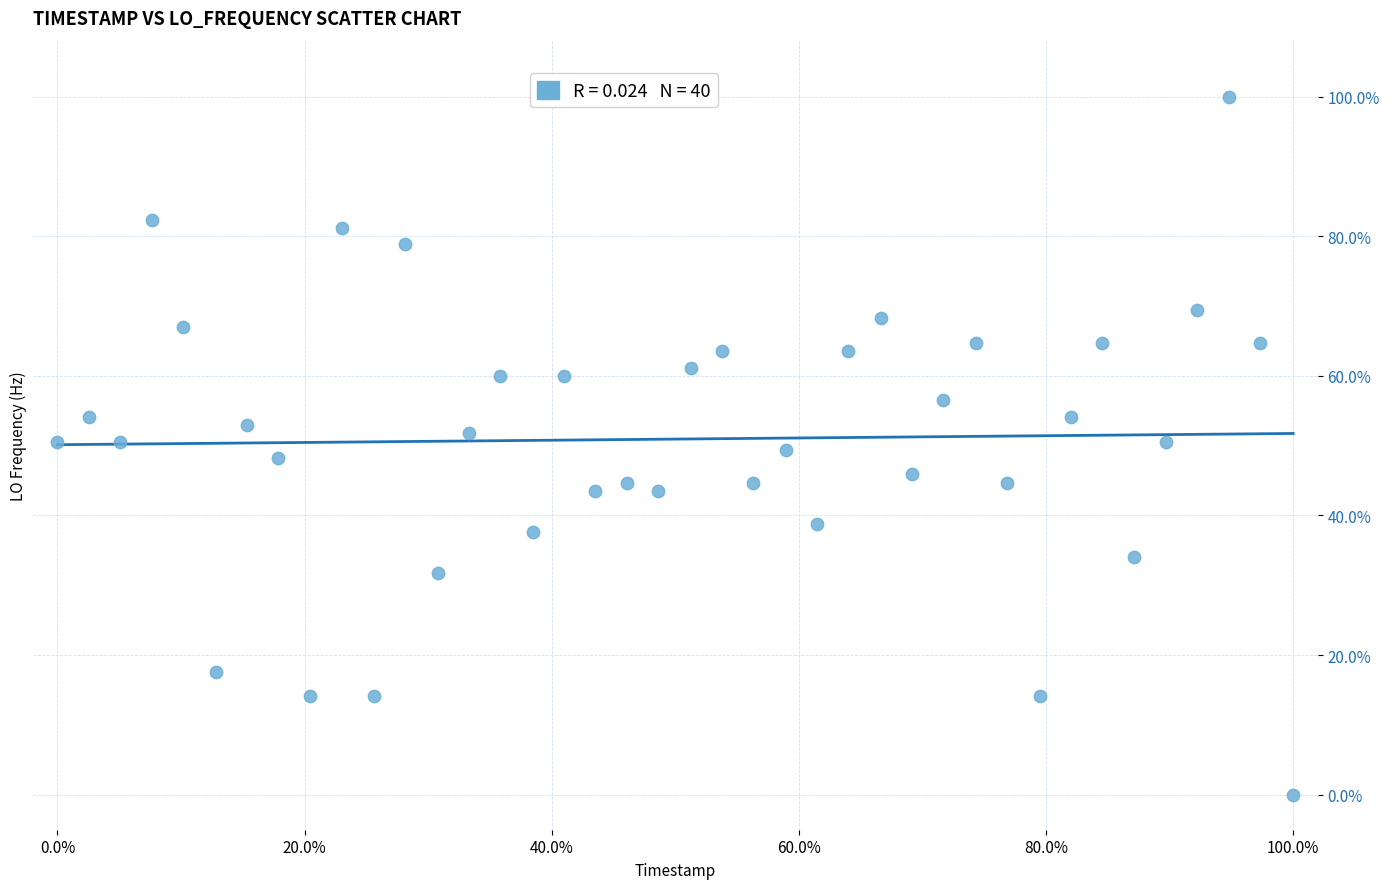

What is the range of X values (max minus min)?

100.0